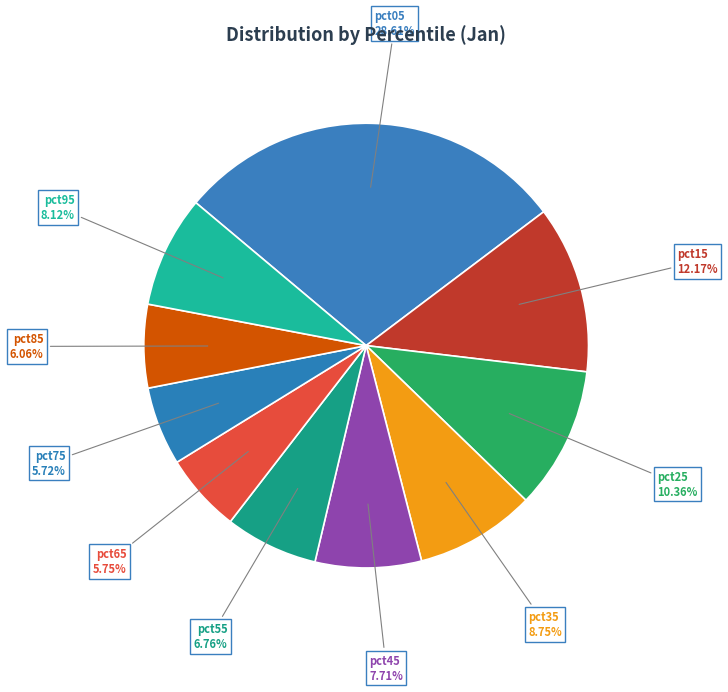

What percentage is the pct95 slice, to the nearest percent?

8%